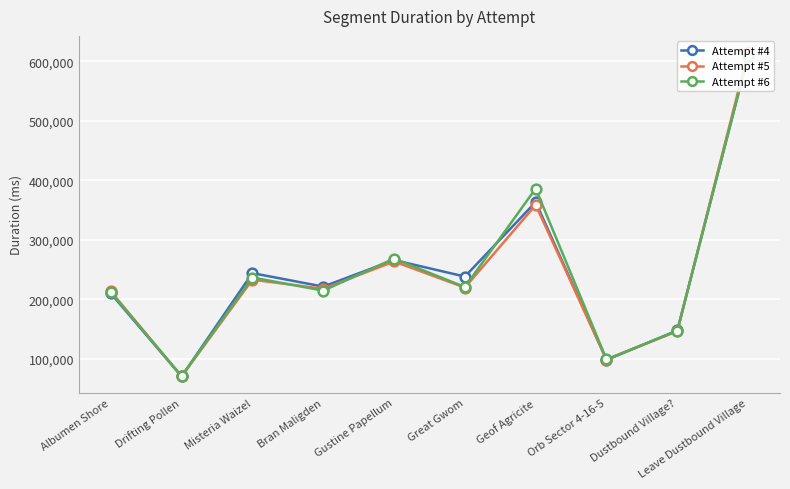

At how many categories does at least one series exceed 355530?

2